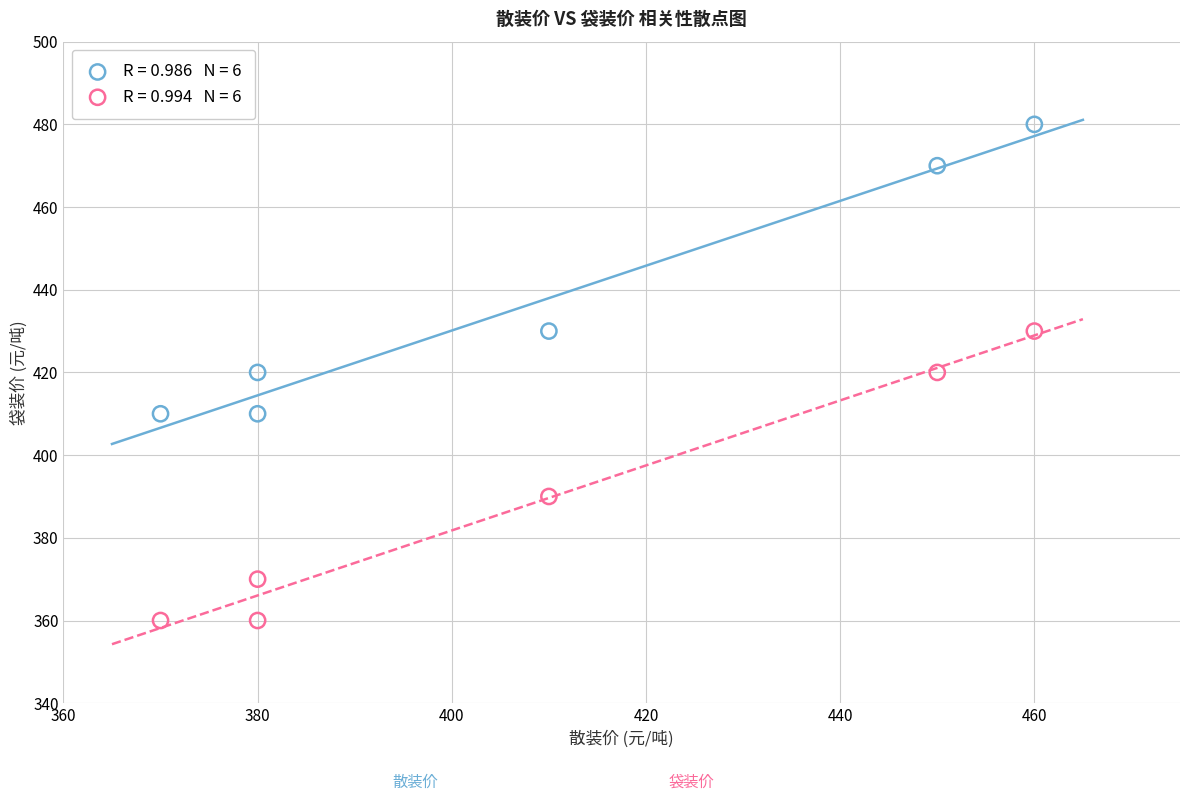

Across all data points, what is the range of X values (max minus min)?

90